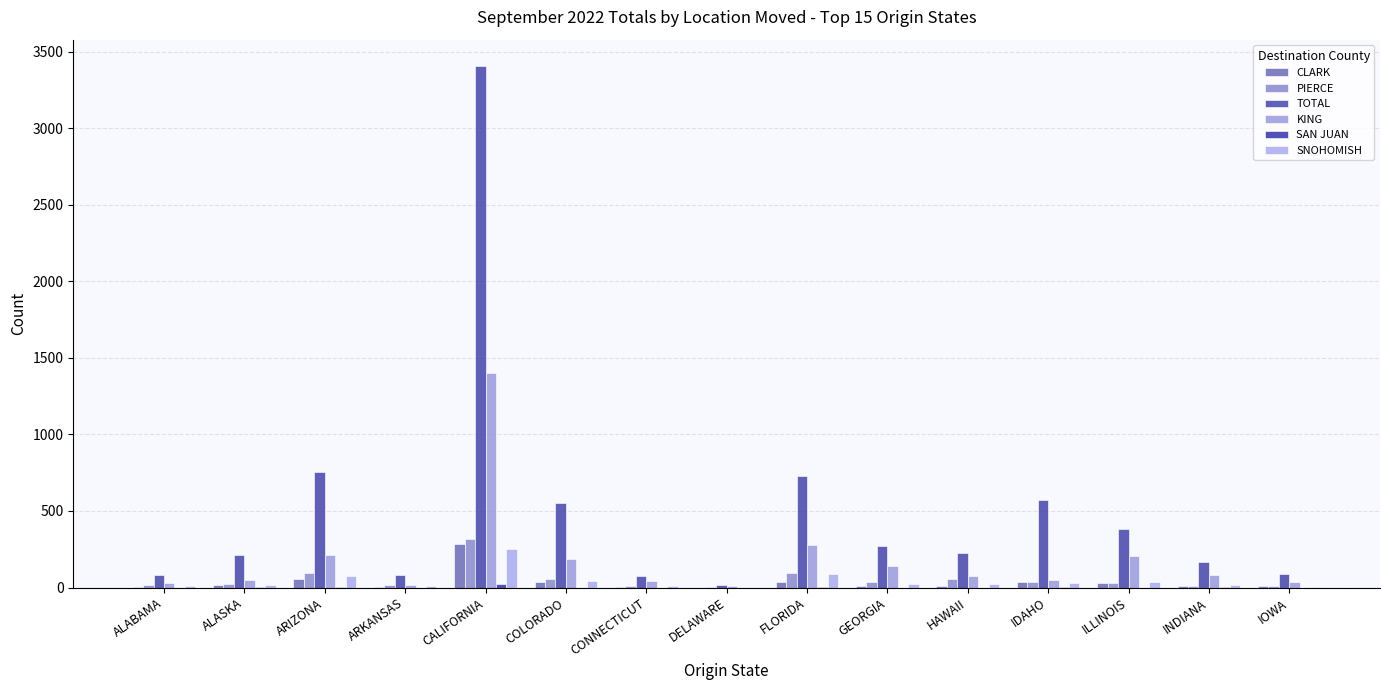

How many distinct data groups are displayed?

6